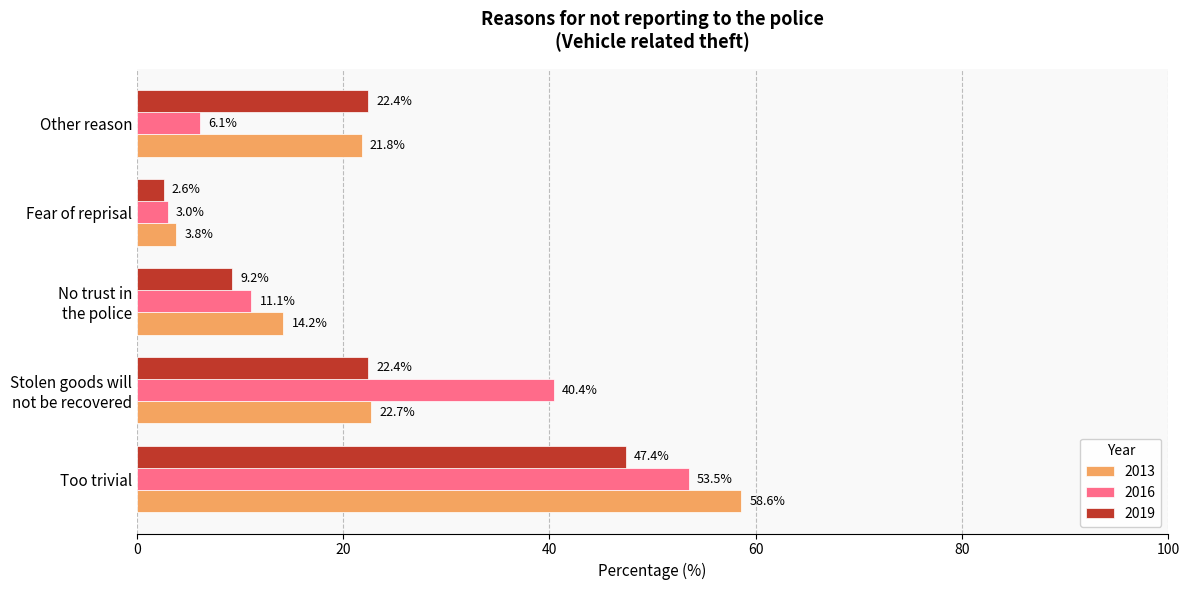

How many values in the 2013 series exceed 21?

3